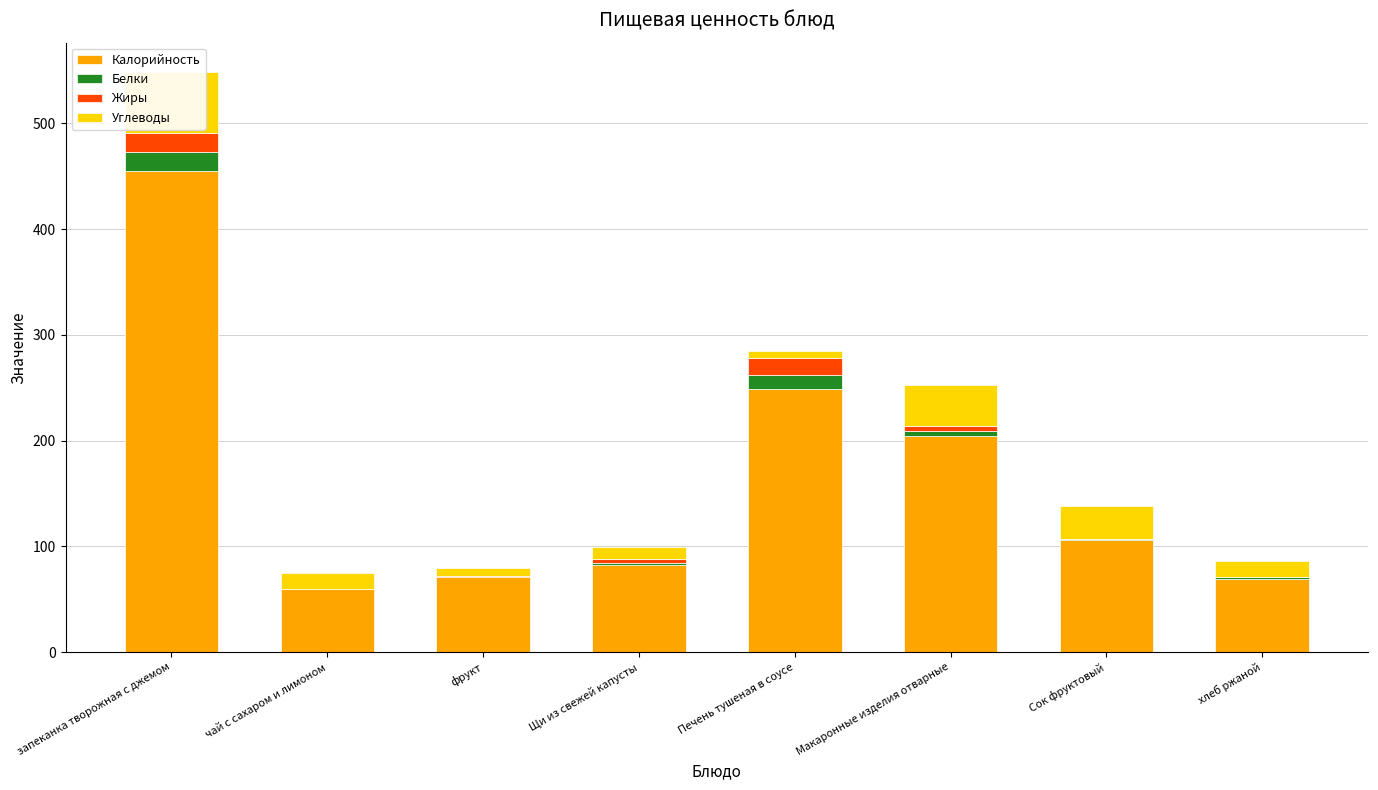

Where does the Белки series first go above 2?

запеканка творожная с джемом